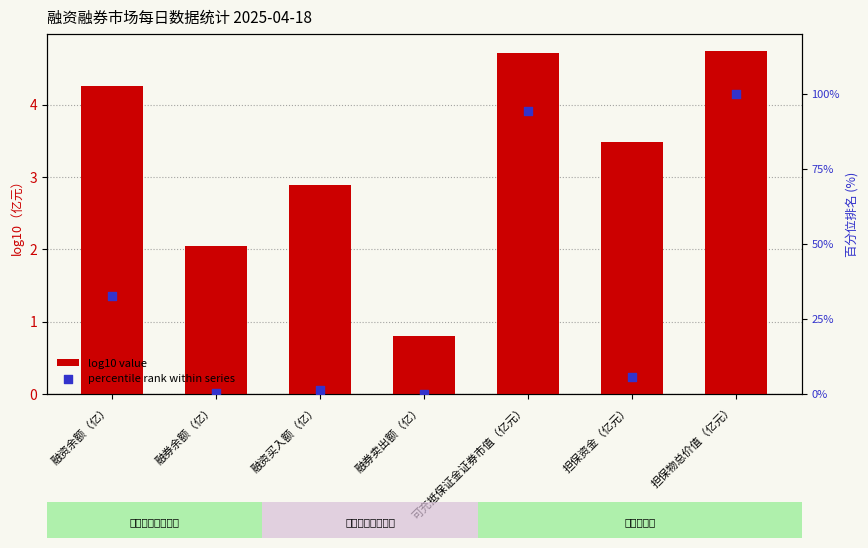

Which series has the widest spread of Y values?

percentile rank within series